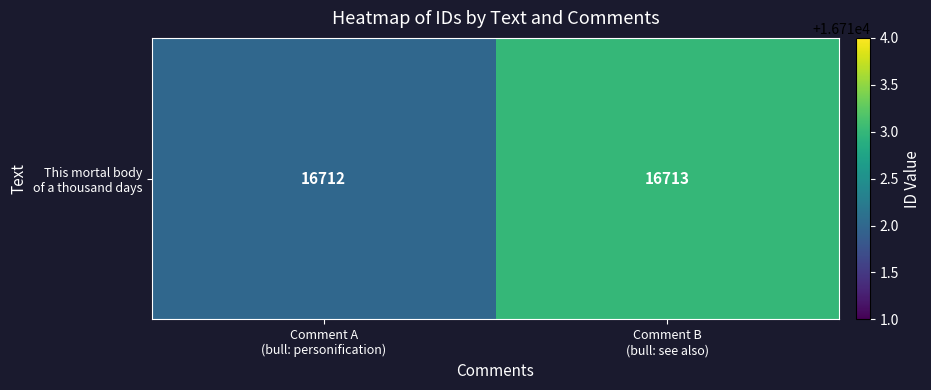

What is the change in value from Comment A
(bull: personification) to Comment B
(bull: see also)?

+1